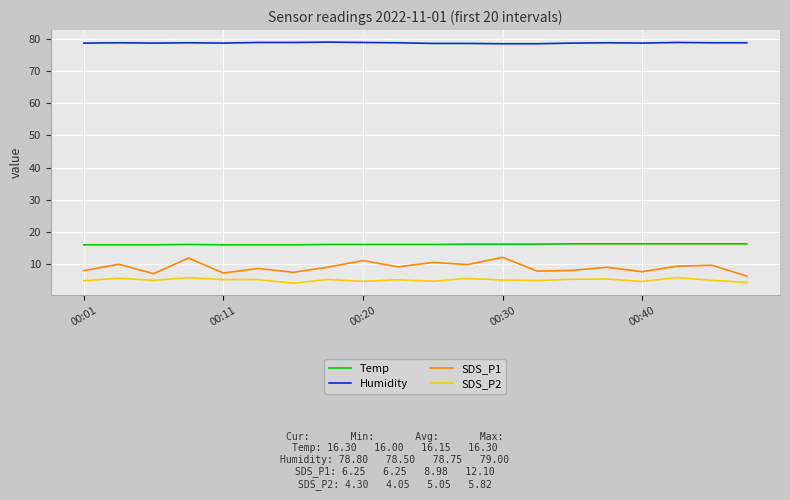

List the series in order of their peak value, highest first.

Humidity, Temp, SDS_P1, SDS_P2